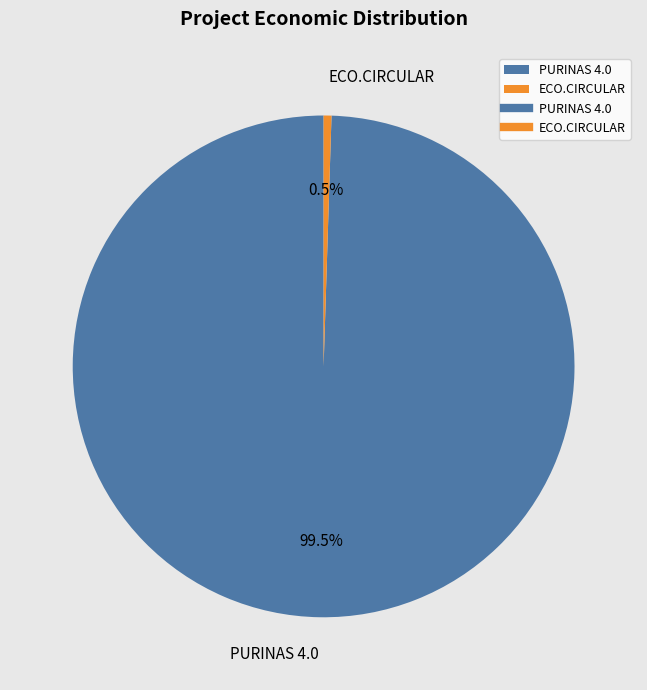

How many segments does this pie chart have?

2